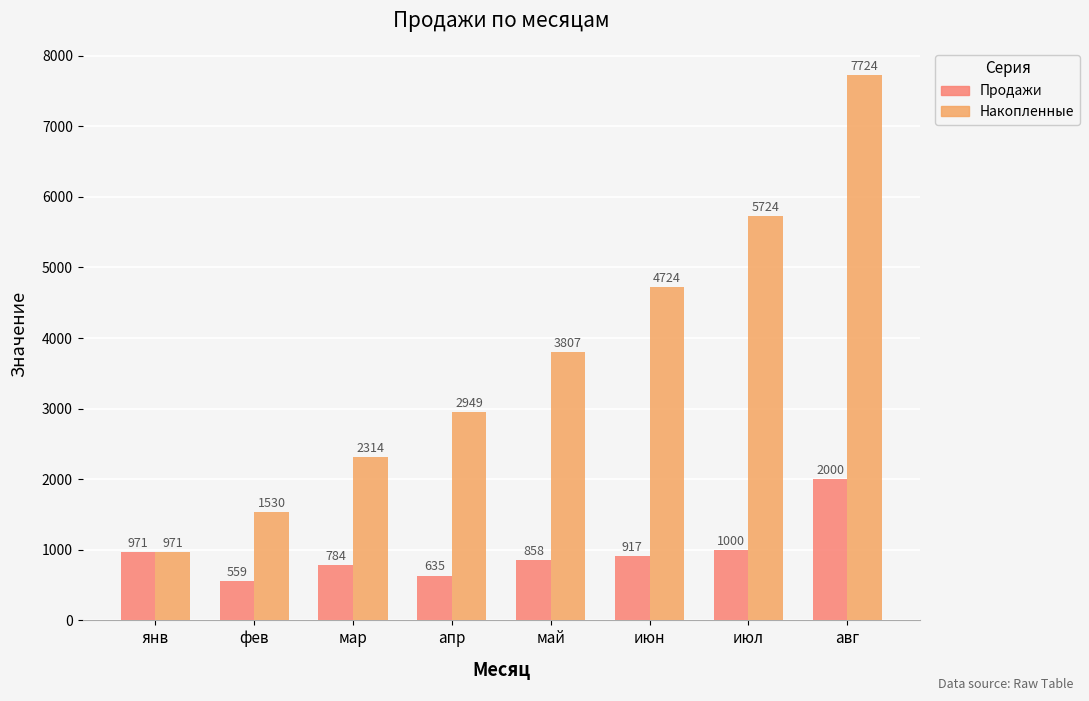

Count the number of categories in the chart.

8